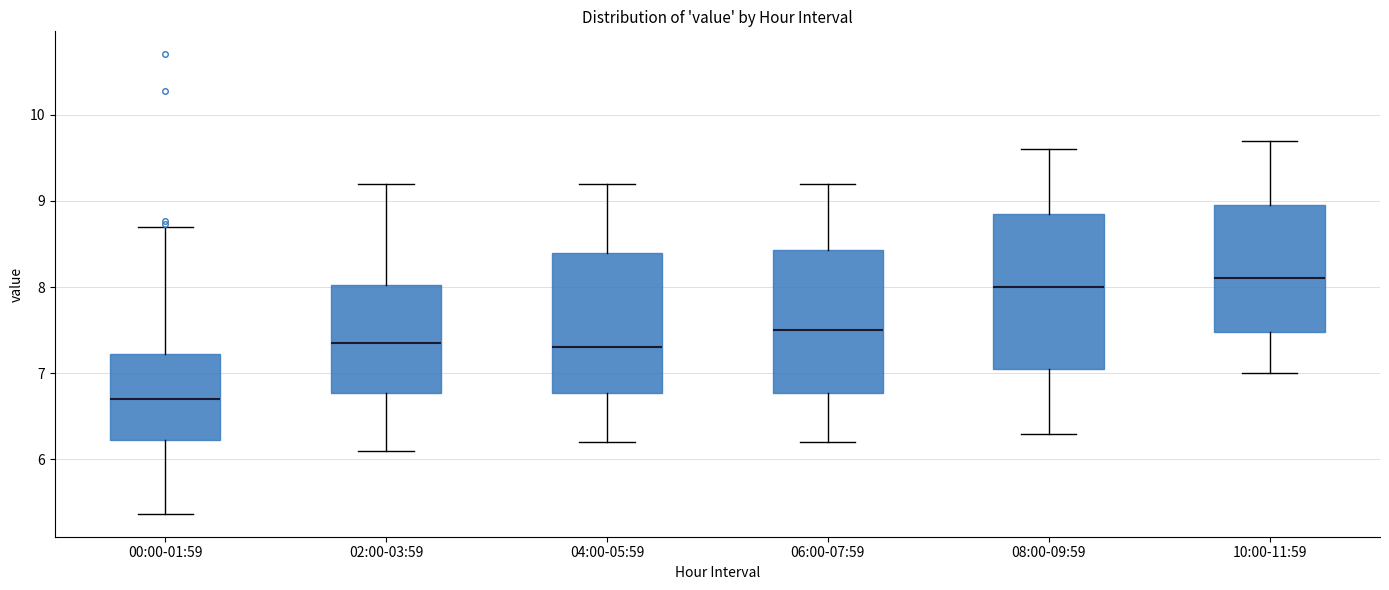

Which box is the tallest, from its lower edge to its upper edge?

08:00-09:59